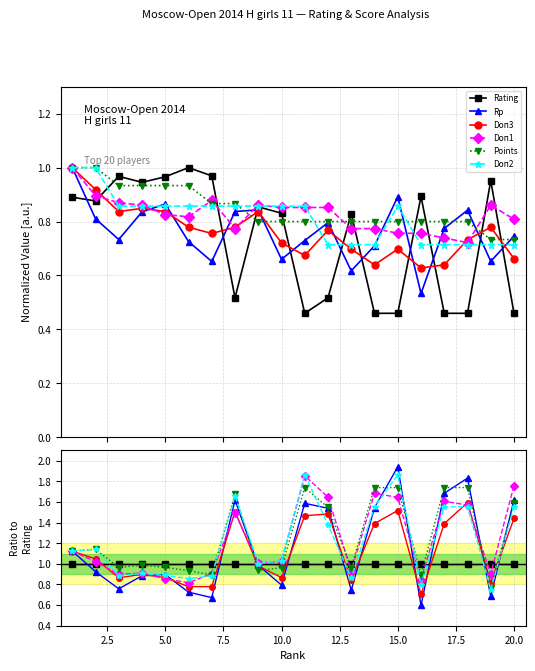

How many lines are shown in the chart?

6